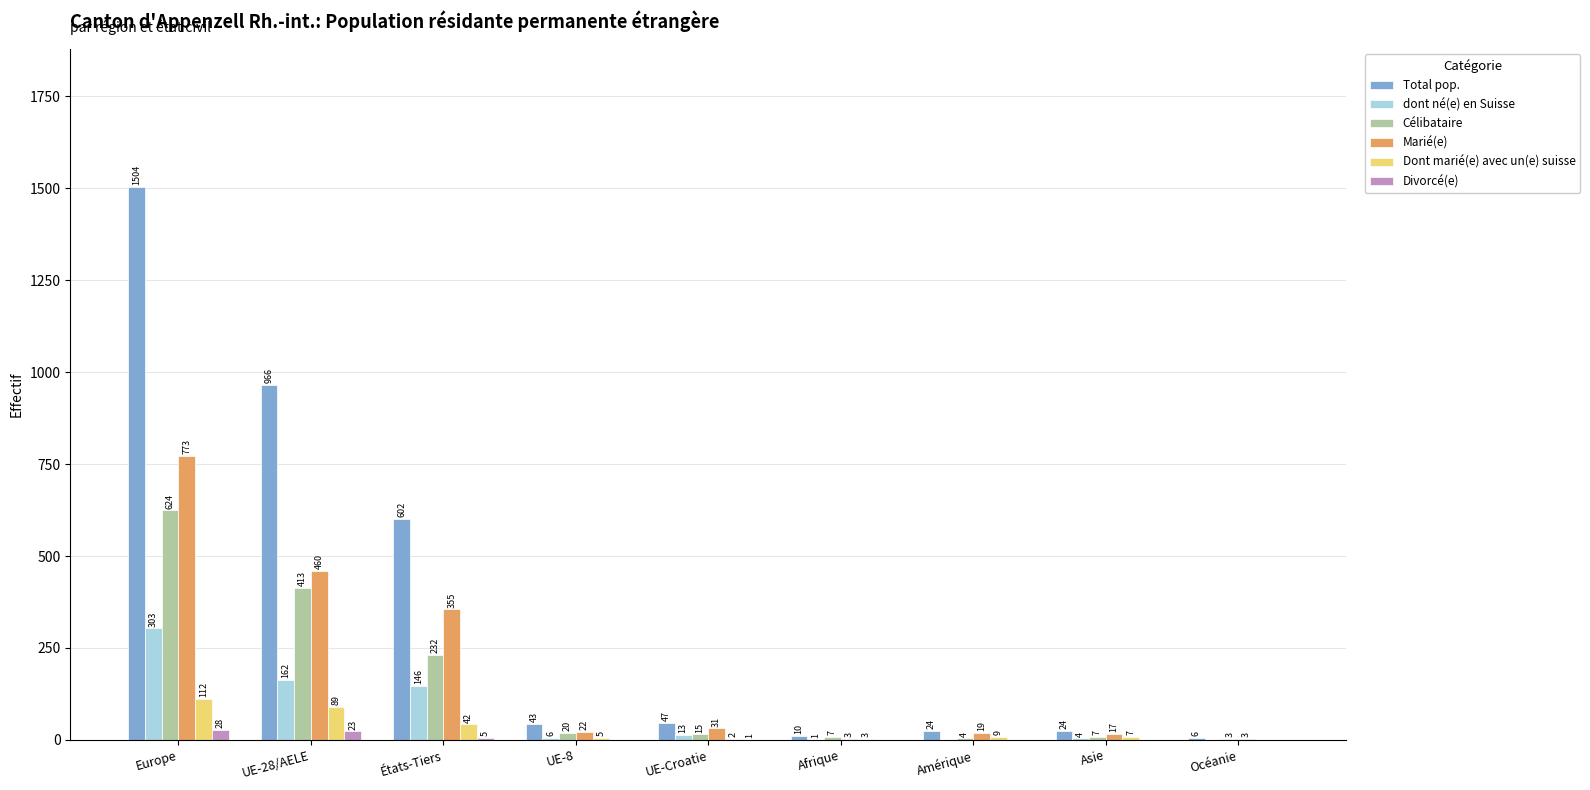

How many values in the Divorcé(e) series exceed 0?

4